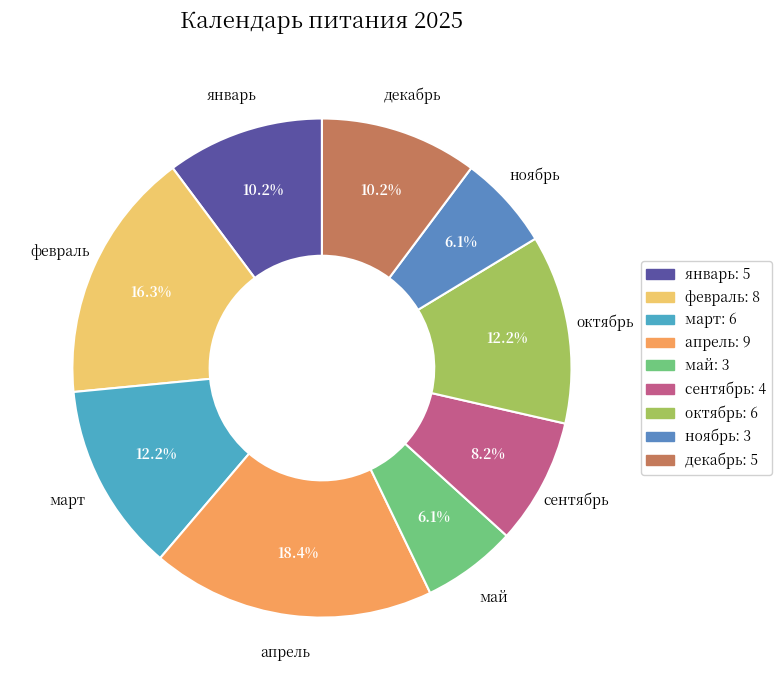

How much of the chart is everything except декабрь?

89.8%